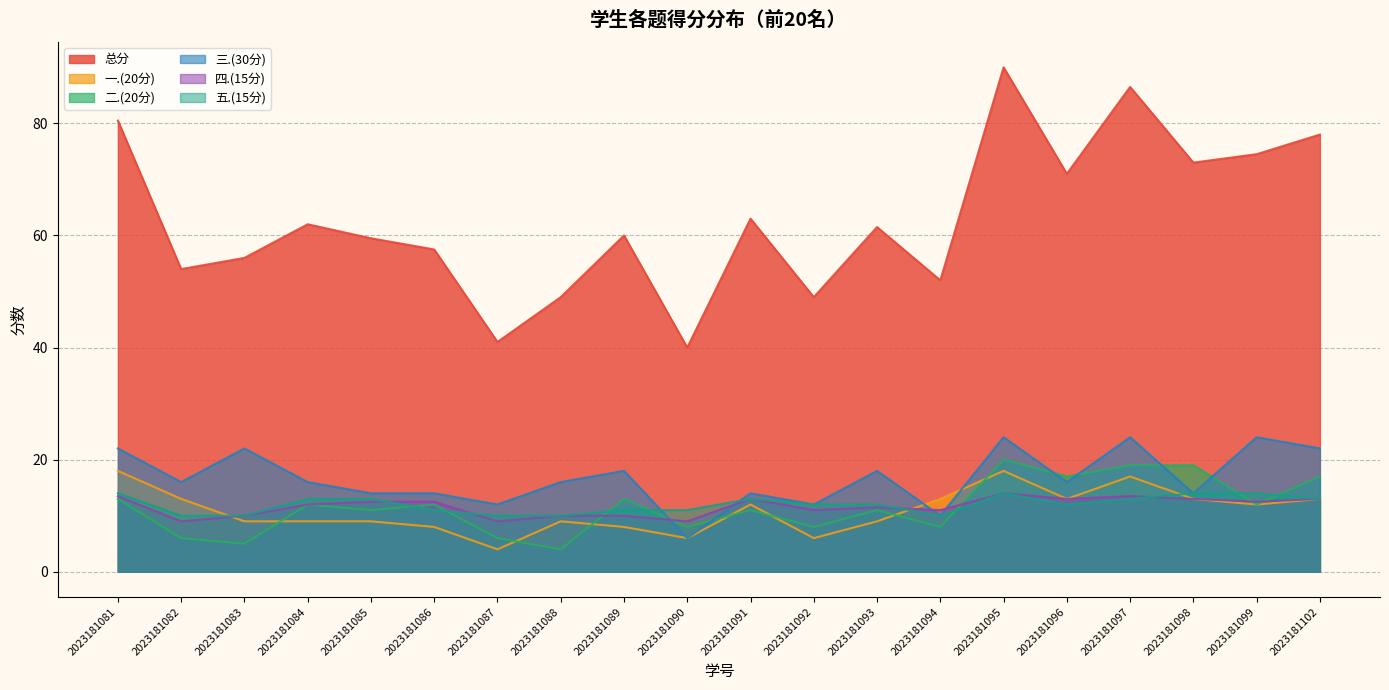

What is the total value across all series at 2023181086?

115.0